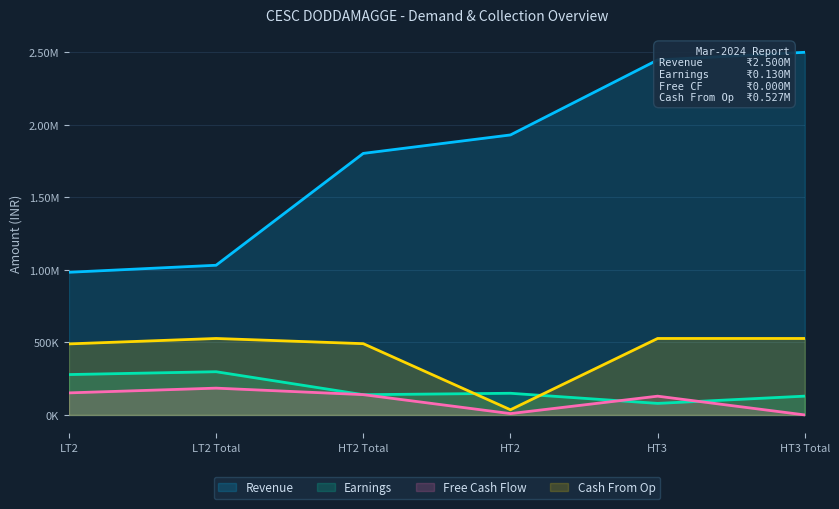

What is the label of the 4th point from the left?

HT2